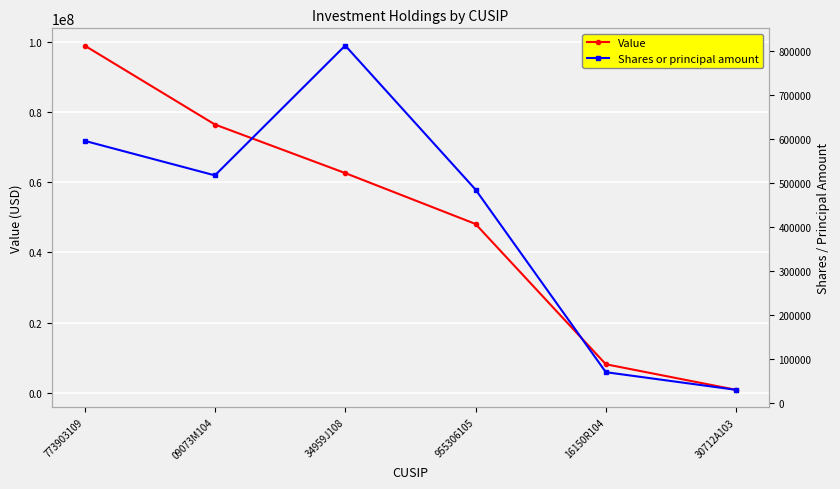

What is the difference between the maximum and minimum values in the Value series?

98184000